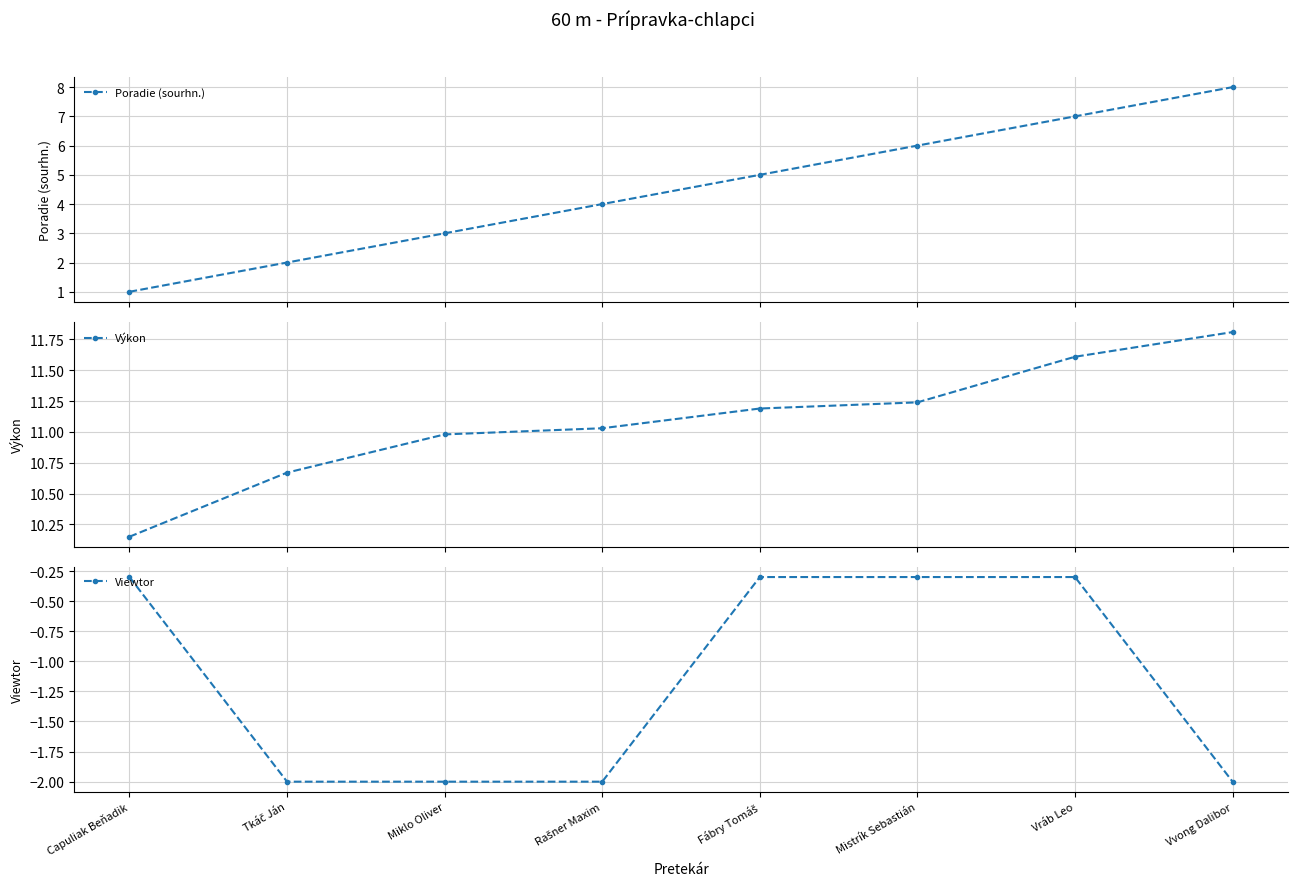

Which series changed the most between Miklo Oliver and Vvong Dalibor?

Poradie (sourhn.)